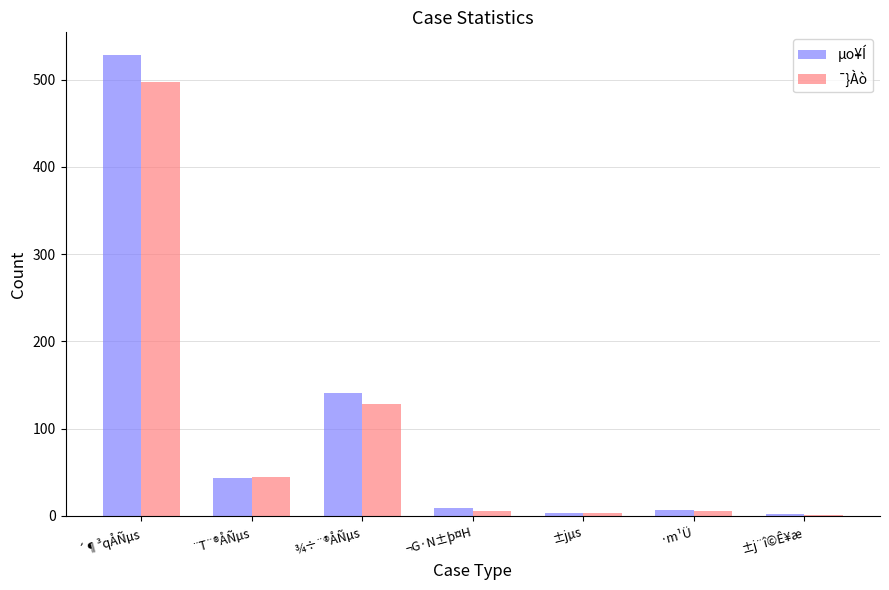

What is the greatest value displayed?

528